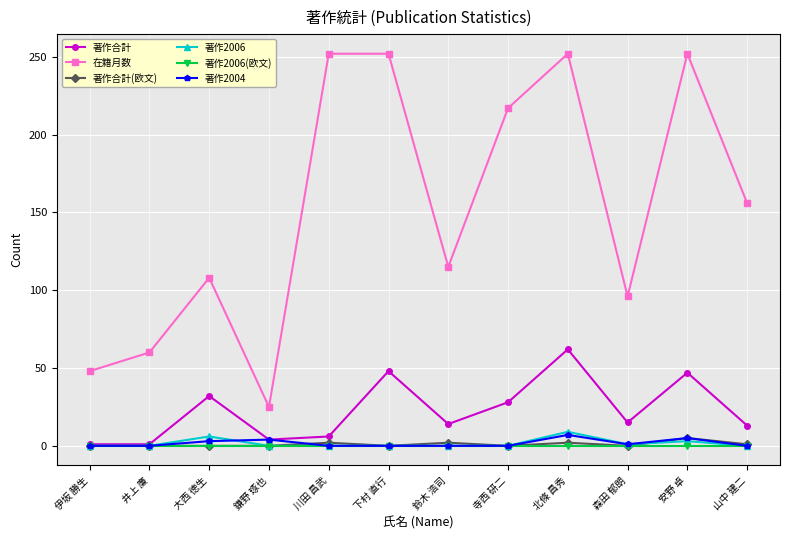

What is the greatest value displayed?

252